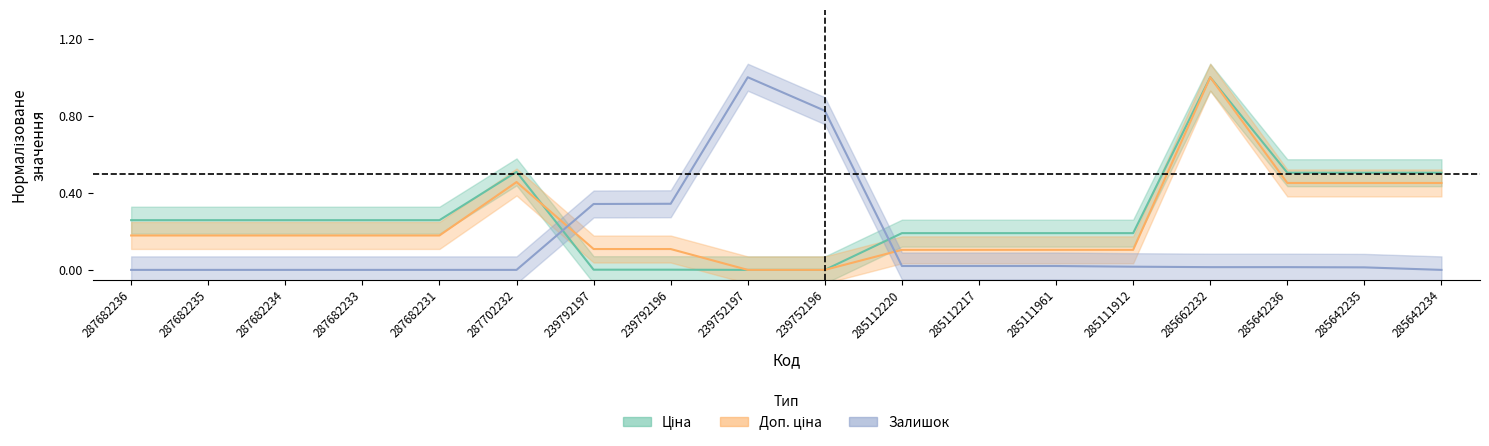

Which series has the largest total across all categories?

Ціна